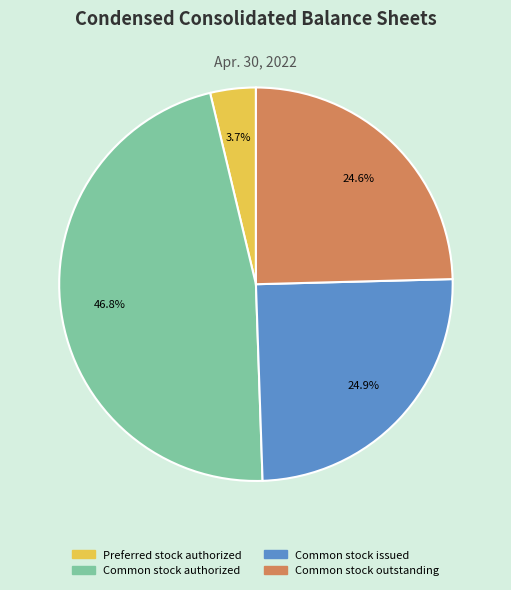

What is the total percentage of Common stock issued and Preferred stock authorized?

28.6%